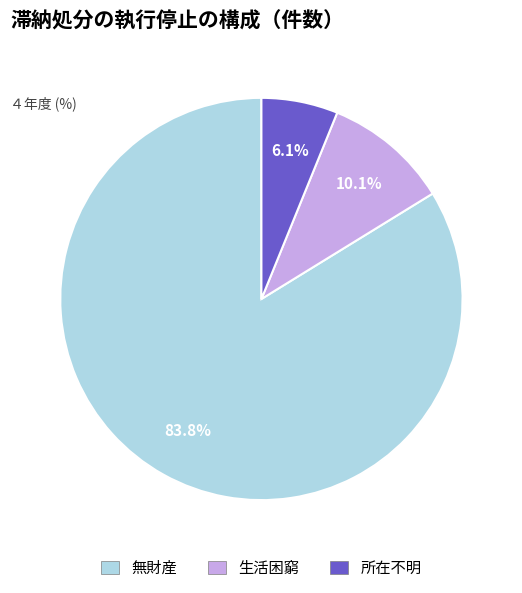

Is there a majority slice in this chart?

Yes